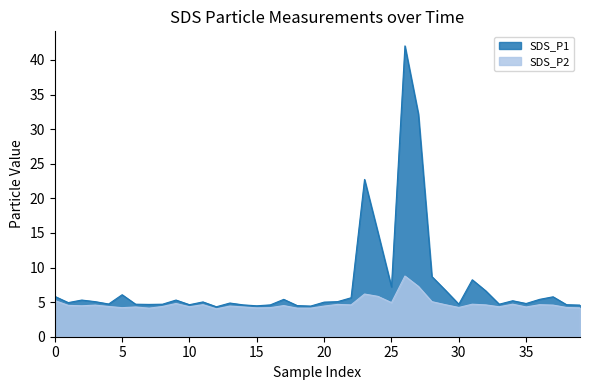

Which category has the lowest value across all series?

12